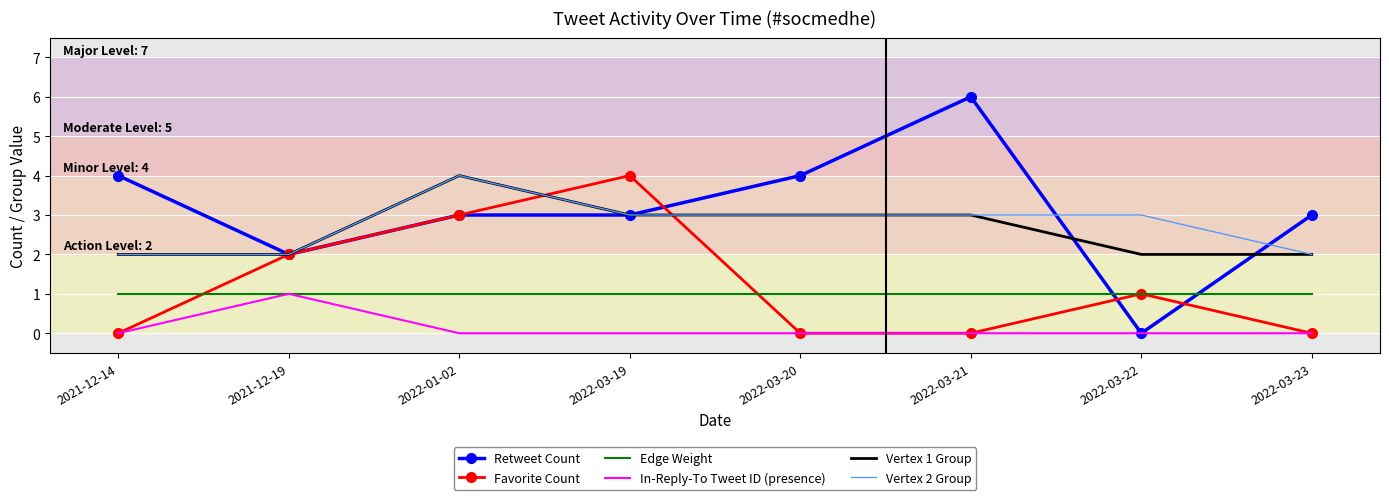

True or false: In-Reply-To Tweet ID (presence) and Vertex 1 Group cross at least once.

False